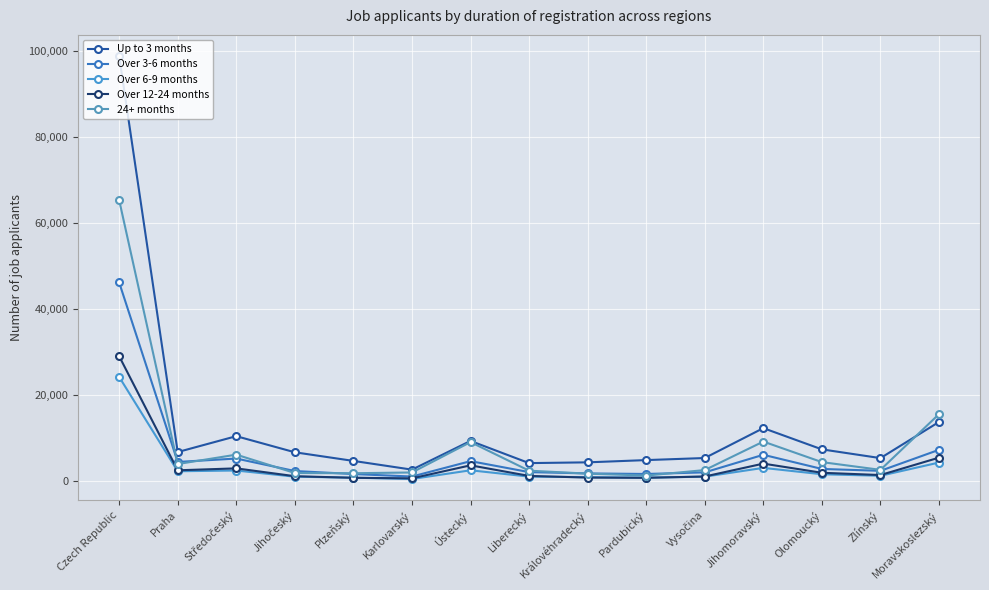

How many data points in 24+ months are less than 2665?

7